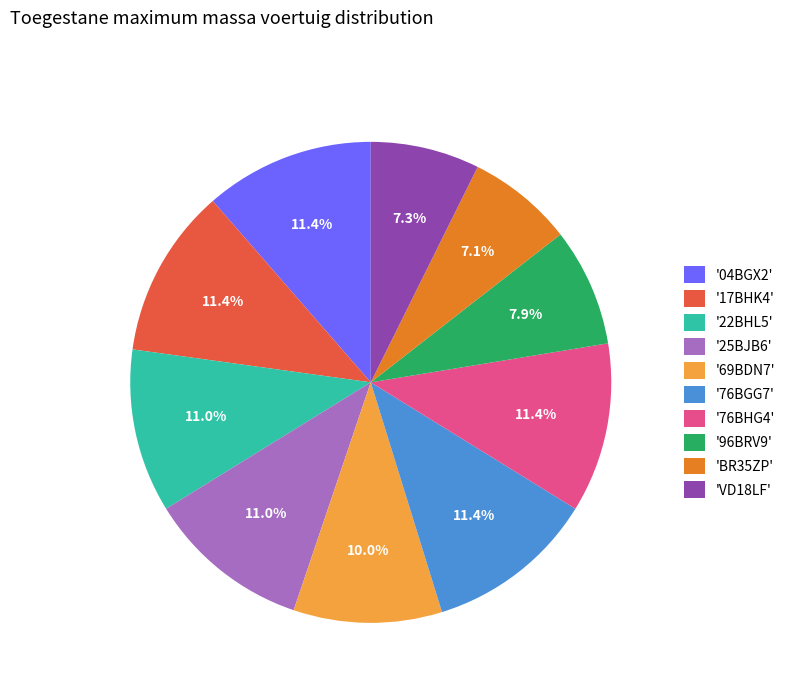

How many slices are in this pie chart?

10